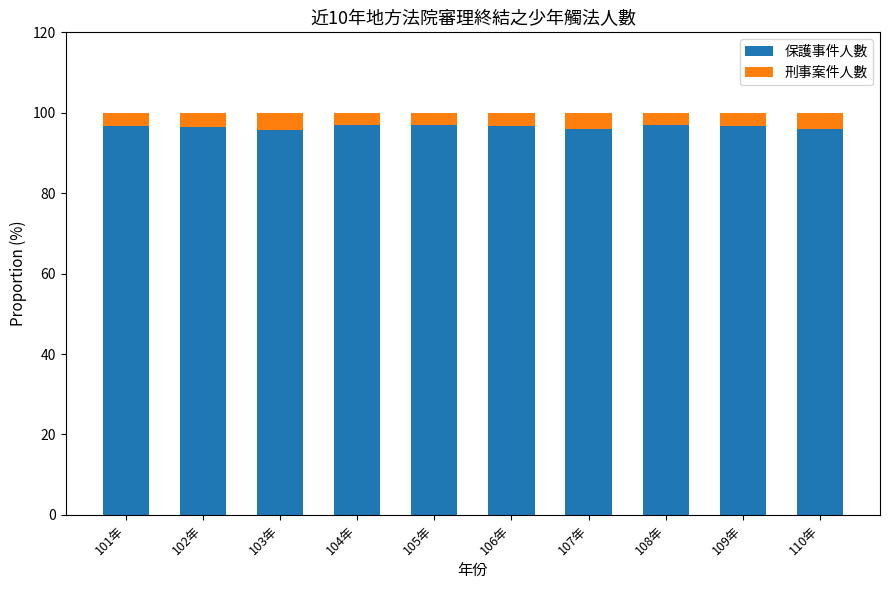

What is the highest value of the 保護事件人數 series?

97.1